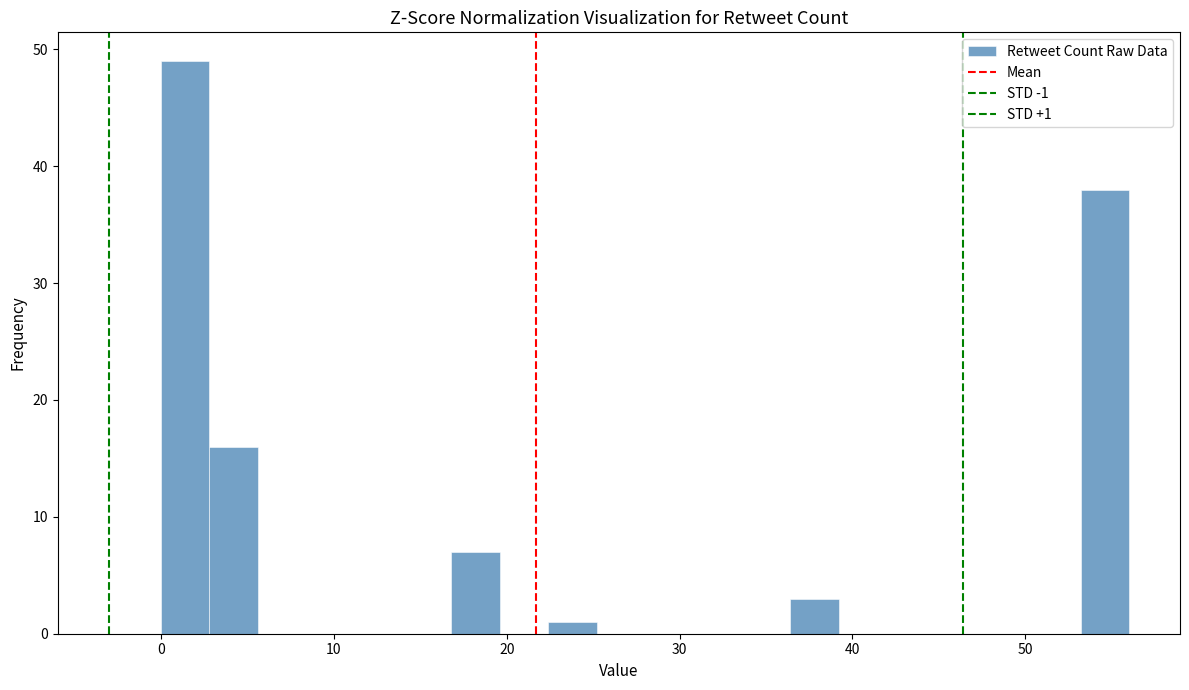

Around what value on the x-axis is the tallest bar? Give the approximate position of its centre, as read against the axis.

1